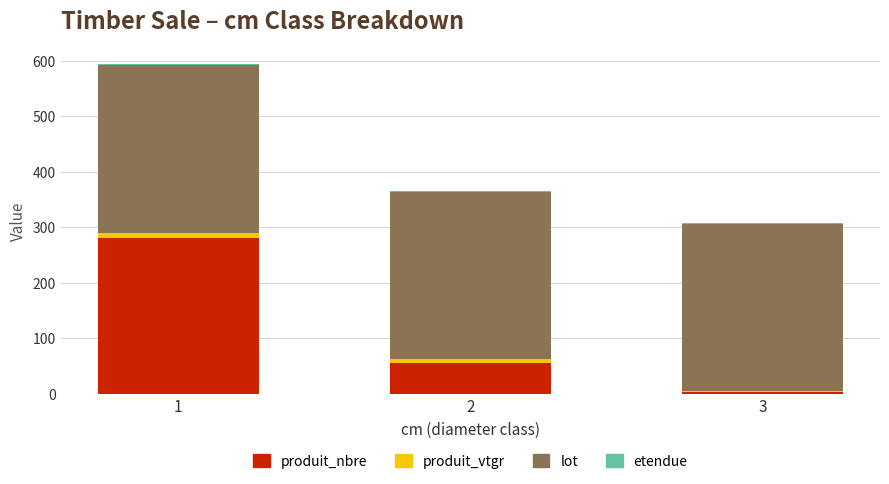

Are the bars horizontal?

No